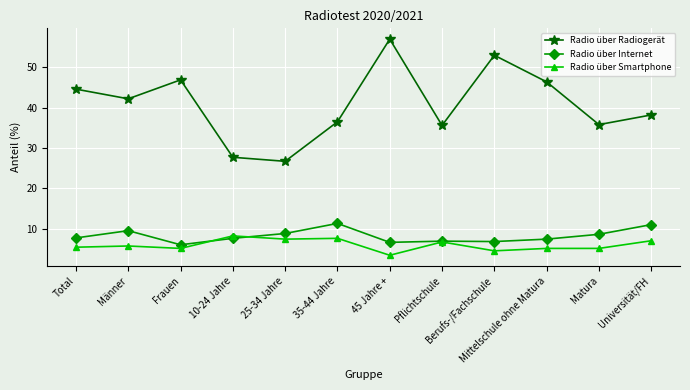

Rank the series by their maximum value, from lowest to highest.

Radio über Smartphone, Radio über Internet, Radio über Radiogerät